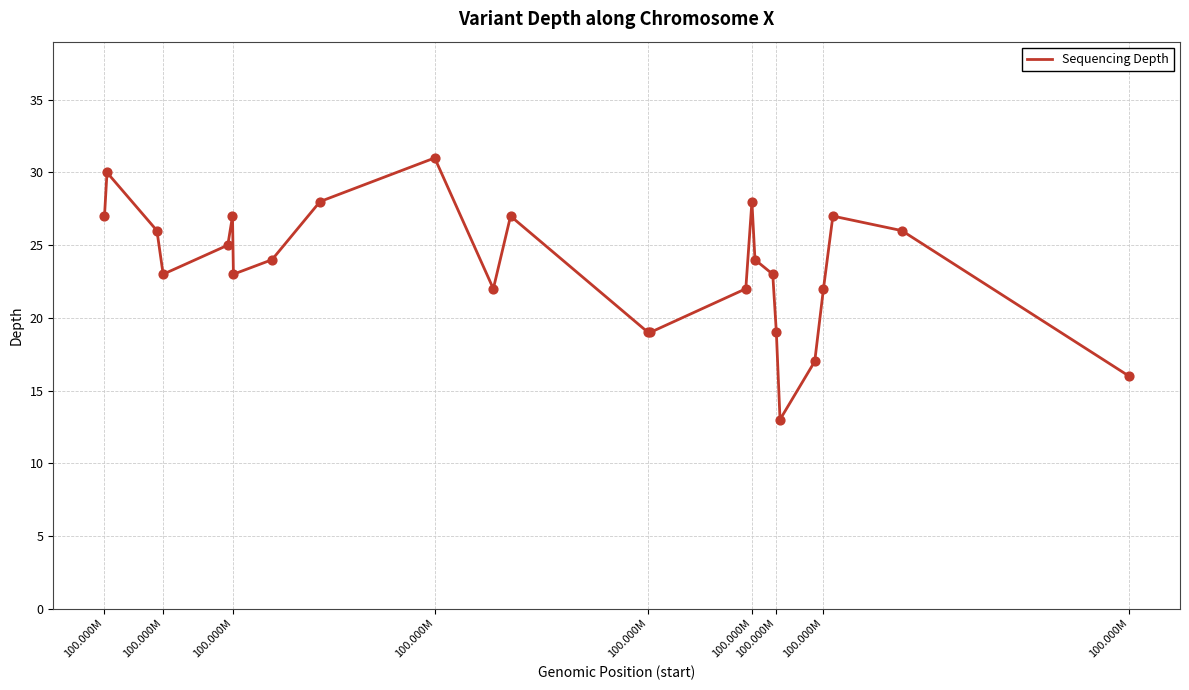

What is the greatest value displayed?

31